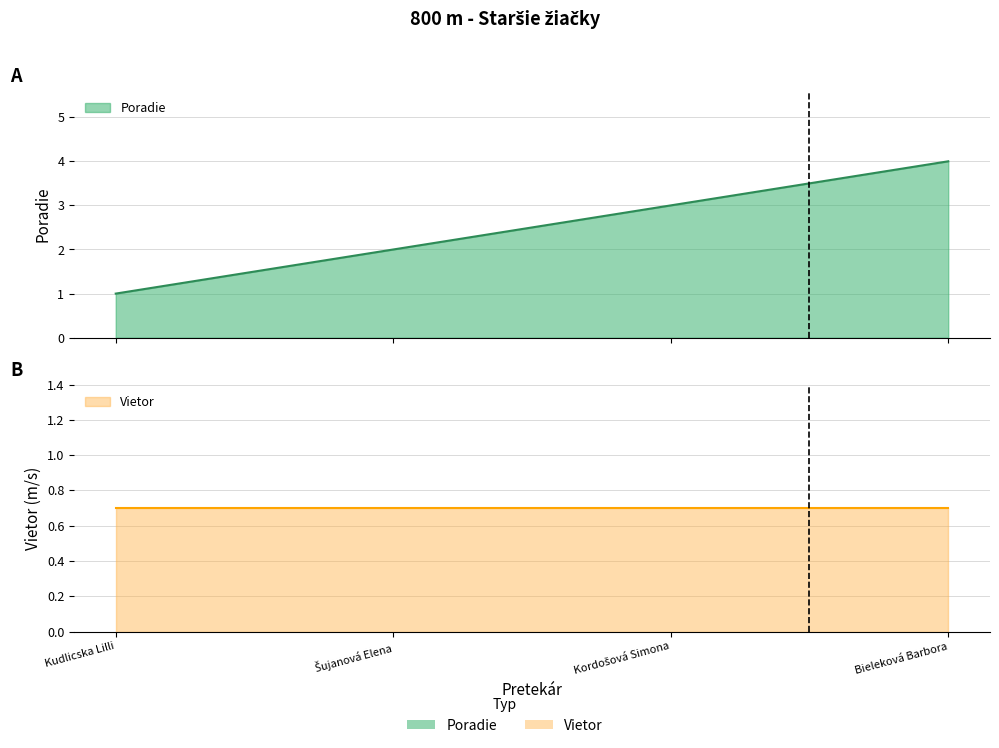

Does the chart display data point markers on the line(s)?

No